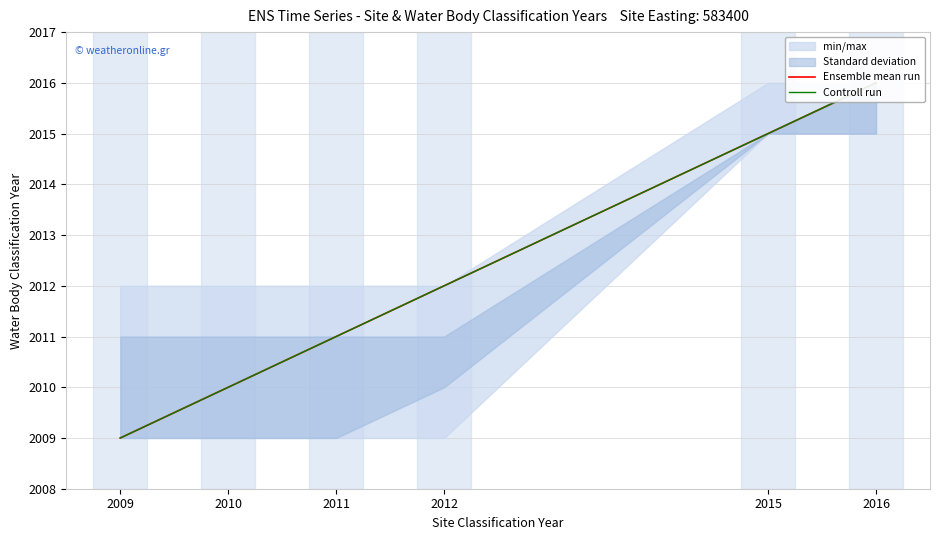

The Controll run series shows 2015 at 2015. True or false?

True